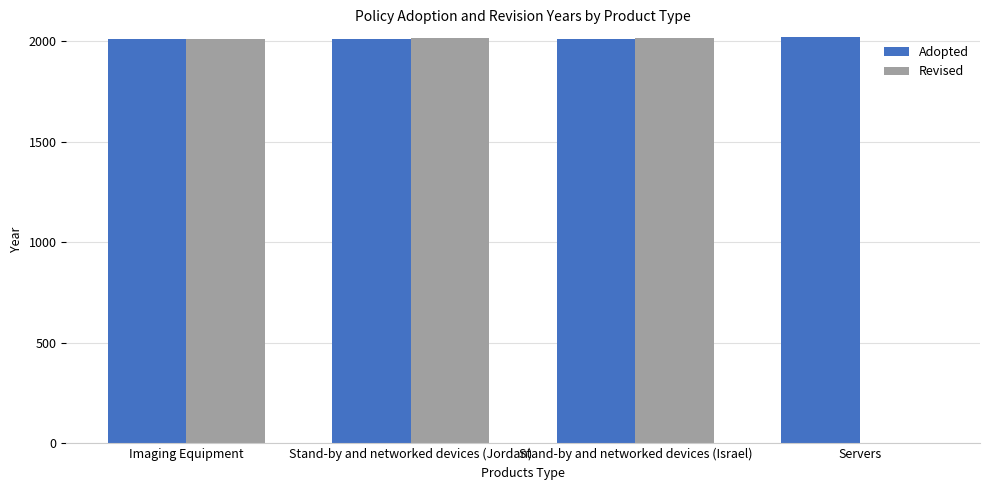

Is it true that Adopted equals 2021 at Servers?

True